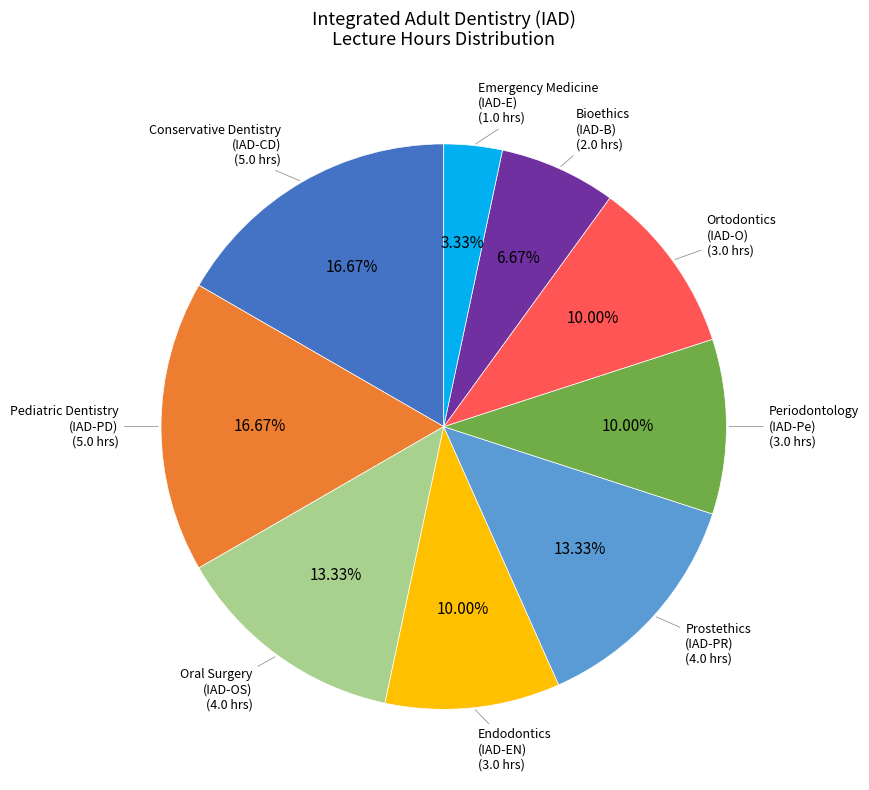

Does any single category account for the majority?

No